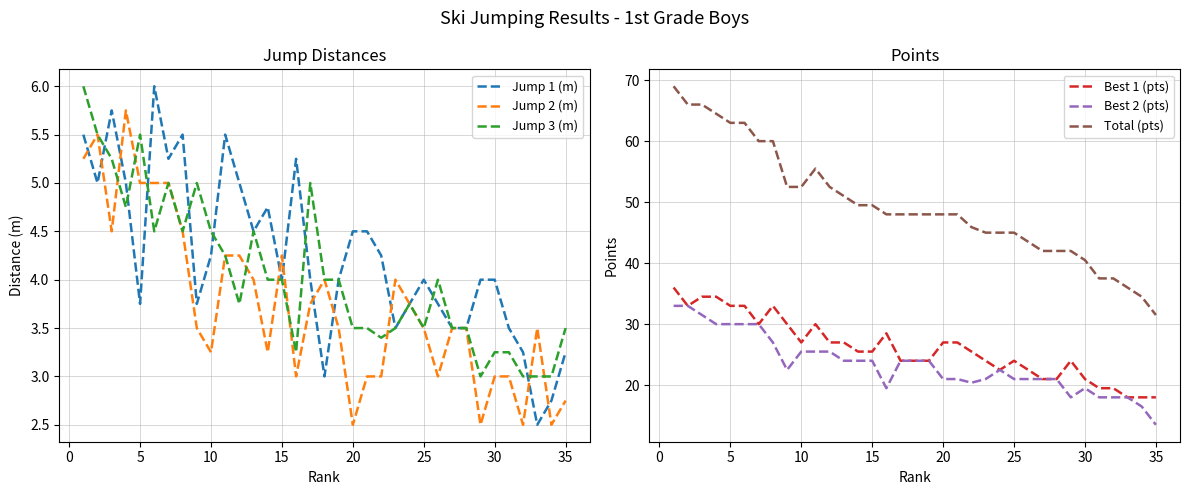

What is the sum of all Jump 2 (m) values?

131.0